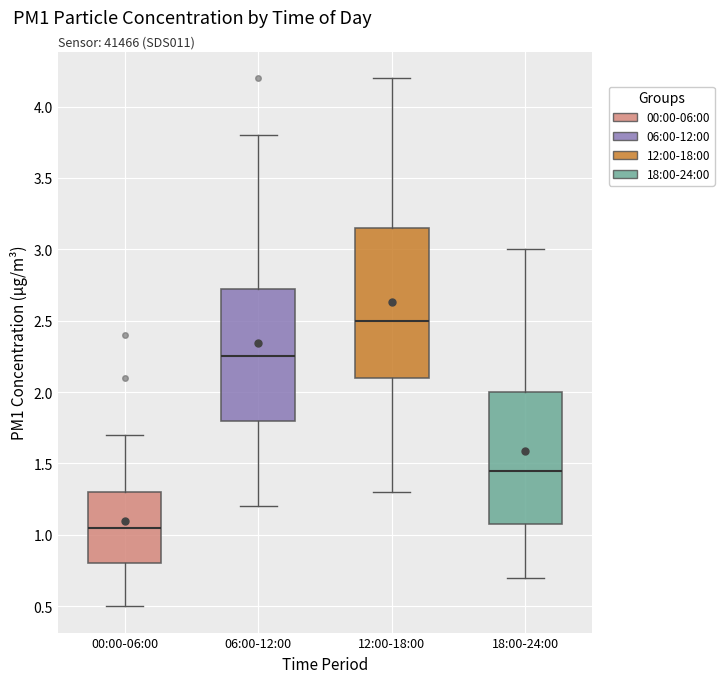

Reading left to right, read every box against the y-axis: the position of its median line, the range the box covers, and the ends of its whiskers. The values are not printed on the chart, so give them approximately, as read against the axis.

00:00-06:00: median 1.05, box 0.80 to 1.30, whiskers 0.50 to 1.70
06:00-12:00: median 2.25, box 1.80 to 2.75, whiskers 1.20 to 3.80
12:00-18:00: median 2.50, box 2.10 to 3.15, whiskers 1.30 to 4.20
18:00-24:00: median 1.45, box 1.10 to 2.00, whiskers 0.70 to 3.00